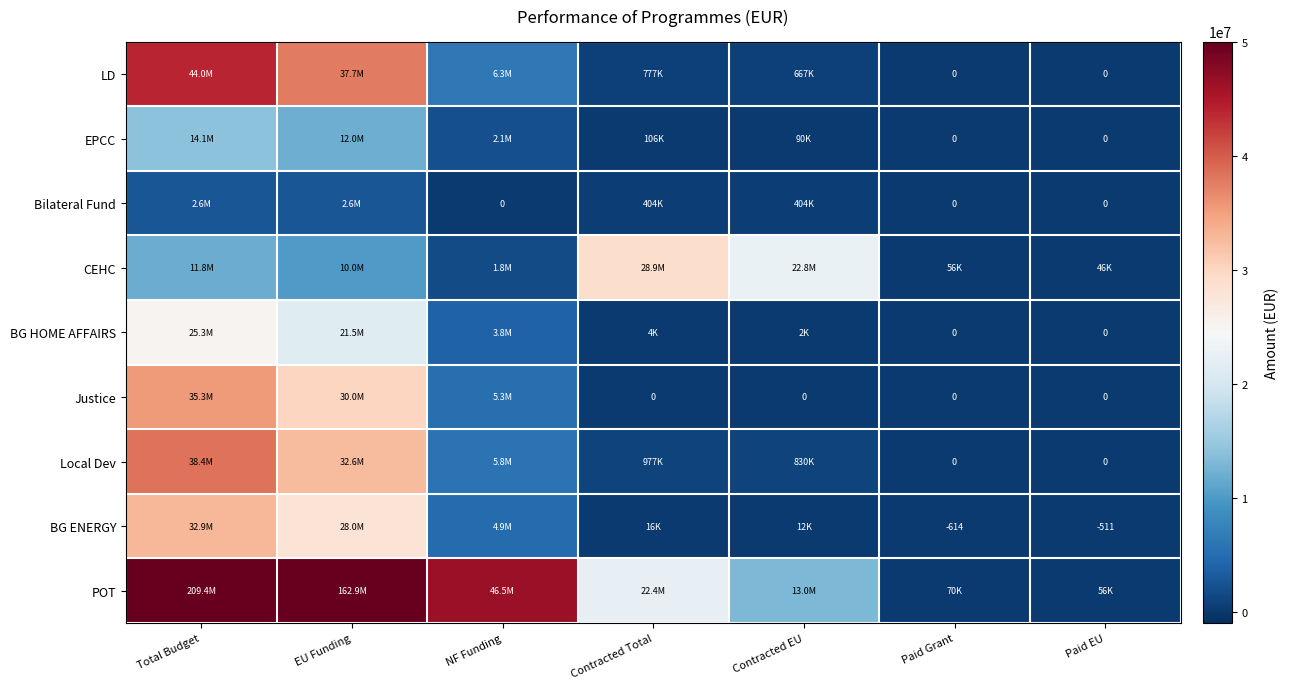

Which label corresponds to the largest value in the chart?

Total Budget